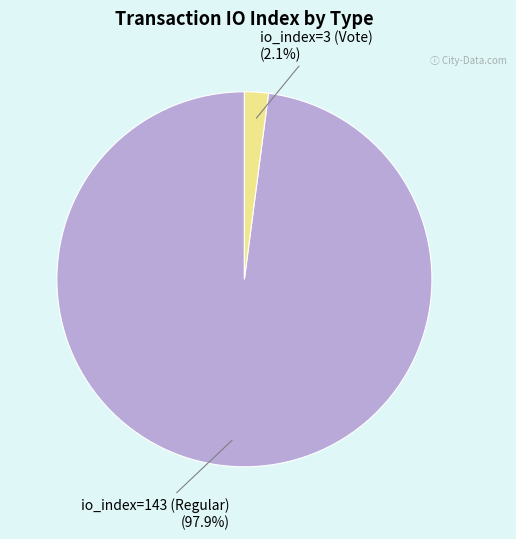

Rank the categories by value from lowest to highest.

io_index=3 (Vote), io_index=143 (Regular)